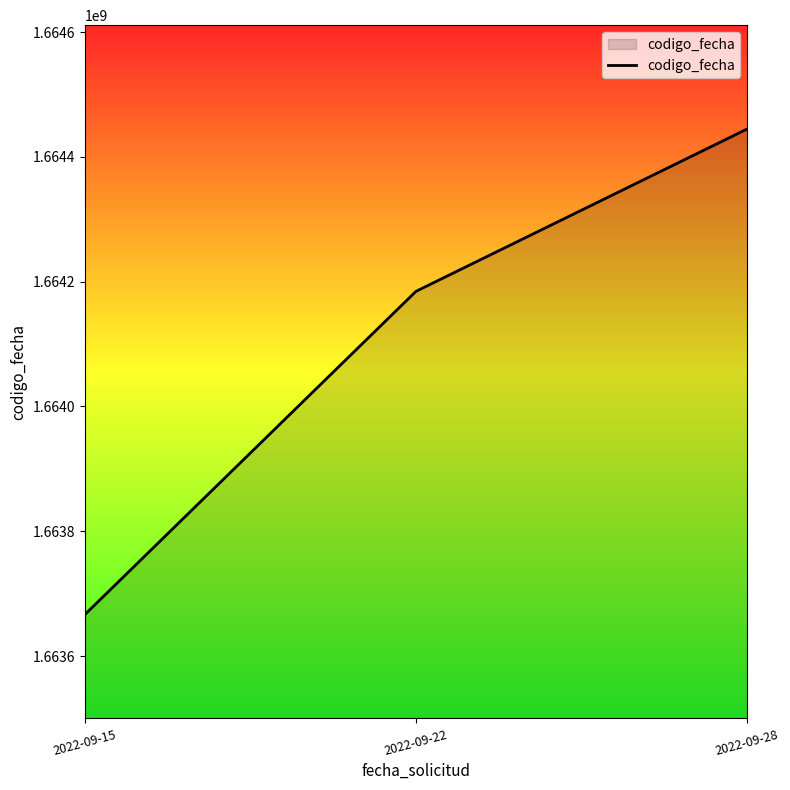

Is it true that the value at 2022-09-15 is 921575178?

False